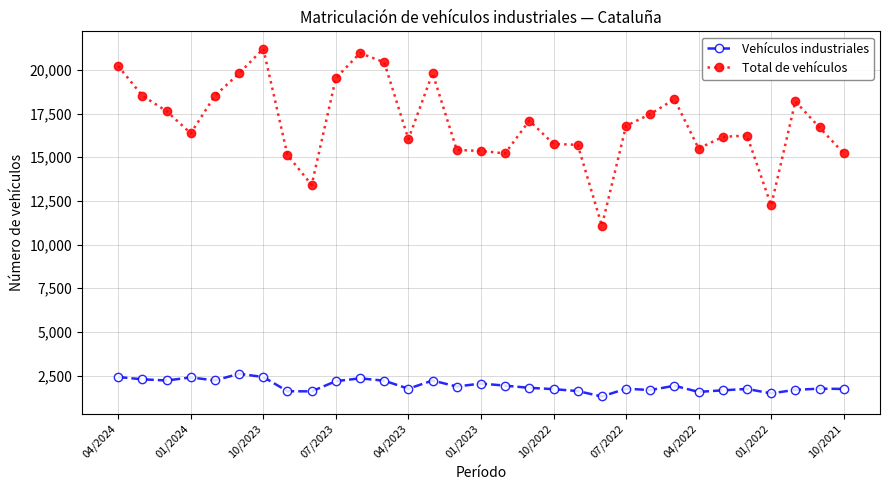

Rank the series by their average value, from lowest to highest.

Vehículos industriales, Total de vehículos